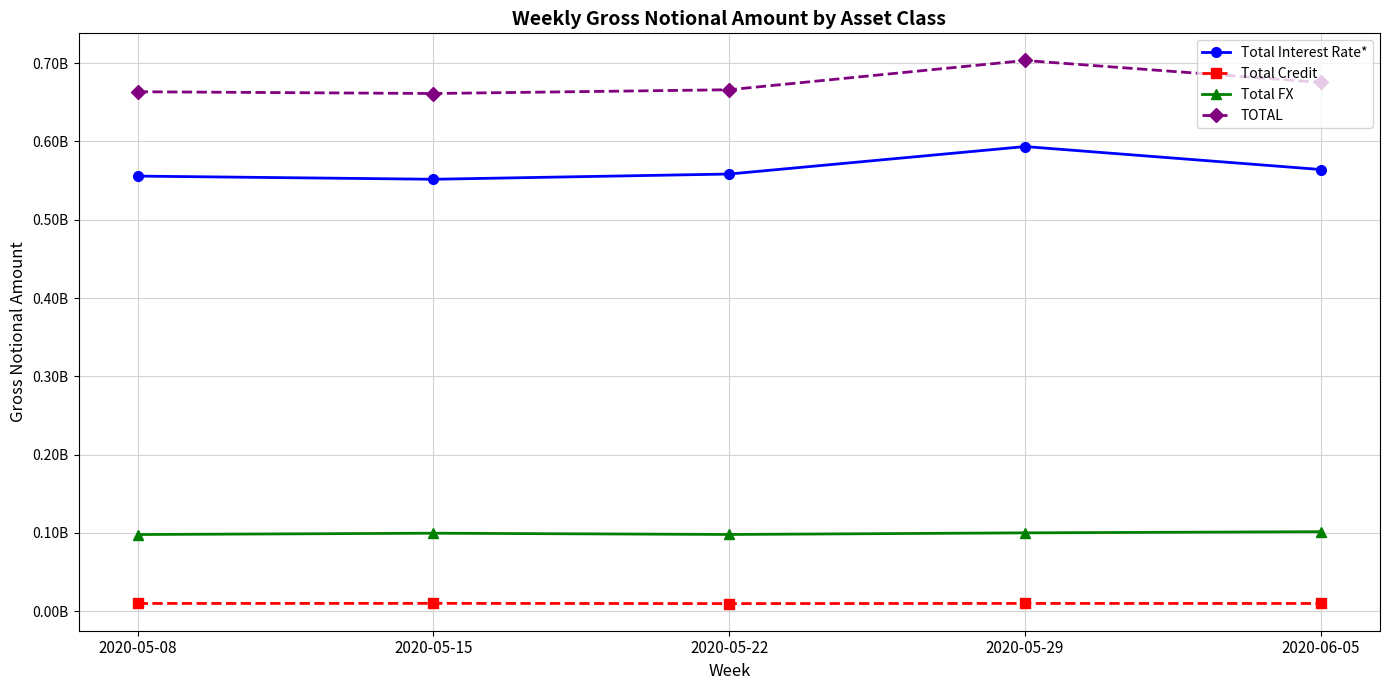

Reading left to right, what are all the values shown in this chart?

Total Interest Rate*: 2020-05-08=555731319	2020-05-15=551681649	2020-05-22=558377124	2020-05-29=593466058	2020-06-05=564121894
Total Credit: 2020-05-08=9848919	2020-05-15=9965238	2020-05-22=9707569	2020-05-29=9899354	2020-06-05=9838084
Total FX: 2020-05-08=97890194	2020-05-15=99578243	2020-05-22=97959506	2020-05-29=100035676	2020-06-05=101530539
TOTAL: 2020-05-08=663470432	2020-05-15=661225130	2020-05-22=666044199	2020-05-29=703401088	2020-06-05=675490518